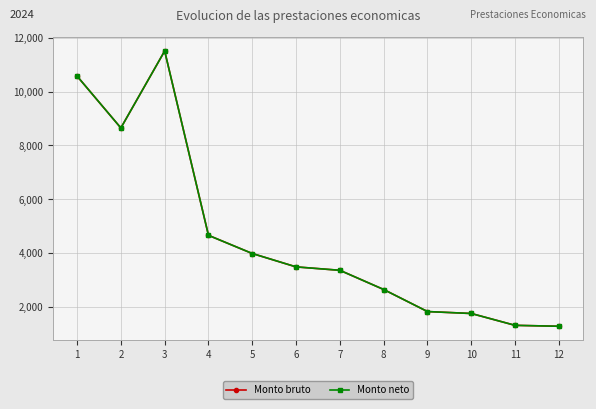

What is the difference between the maximum and minimum values in the Monto bruto series?

10224